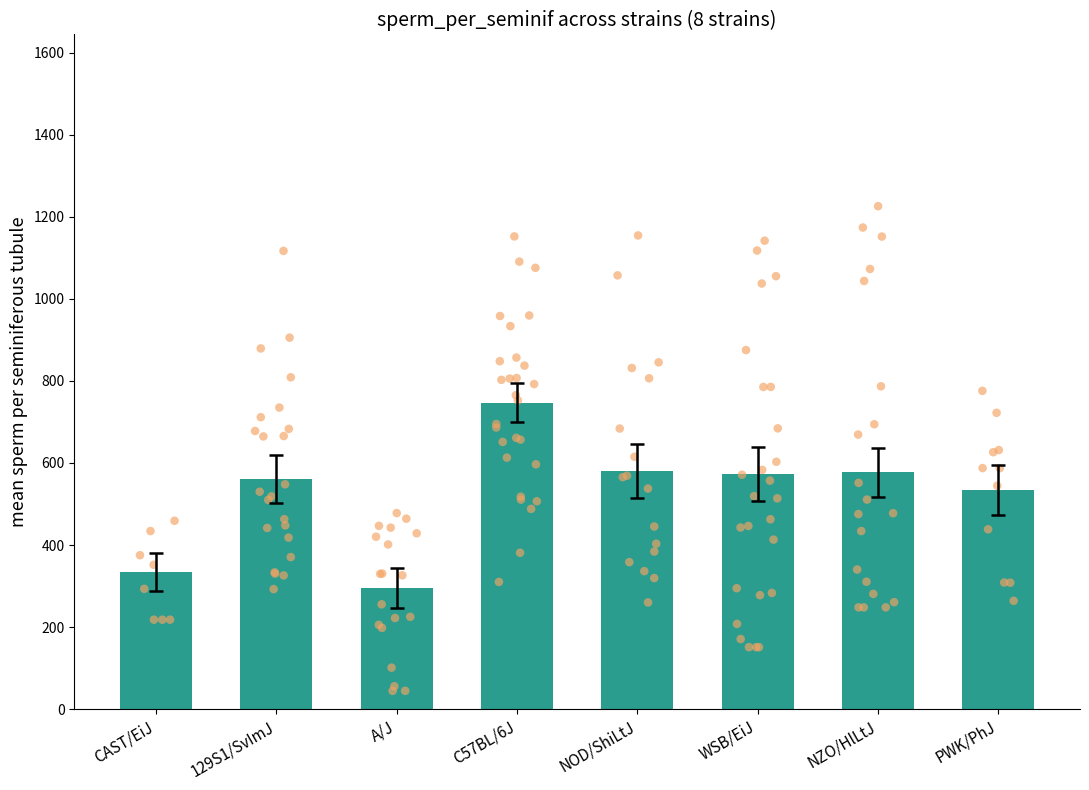

At which category is the sum across all series the highest?

C57BL/6J